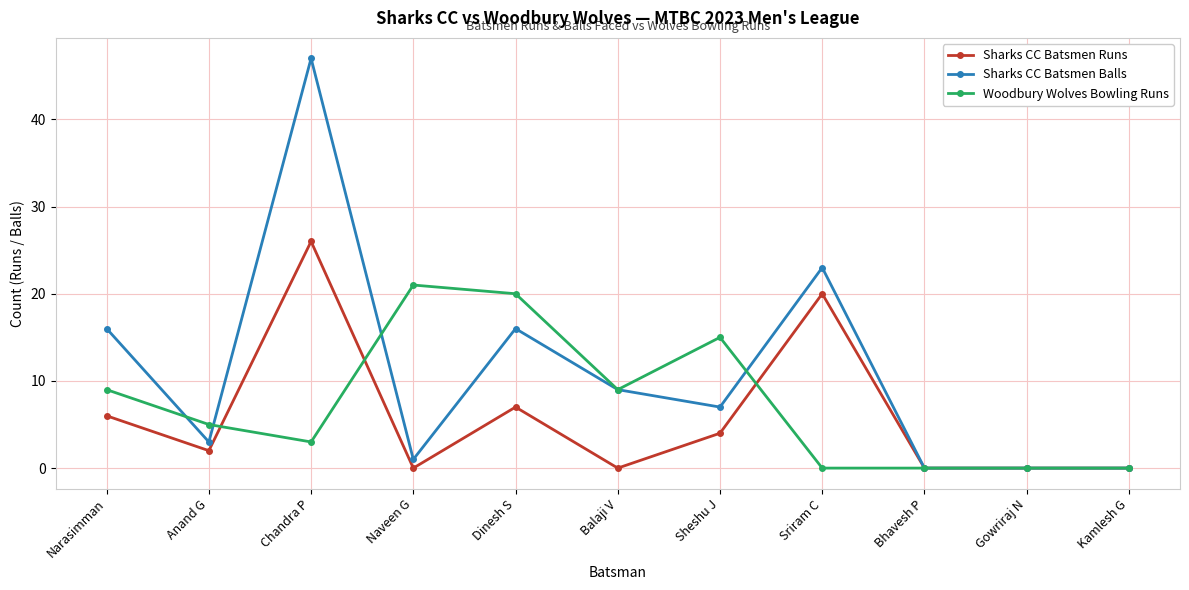

What are all the series names shown in the legend?

Sharks CC Batsmen Runs, Sharks CC Batsmen Balls, Woodbury Wolves Bowling Runs